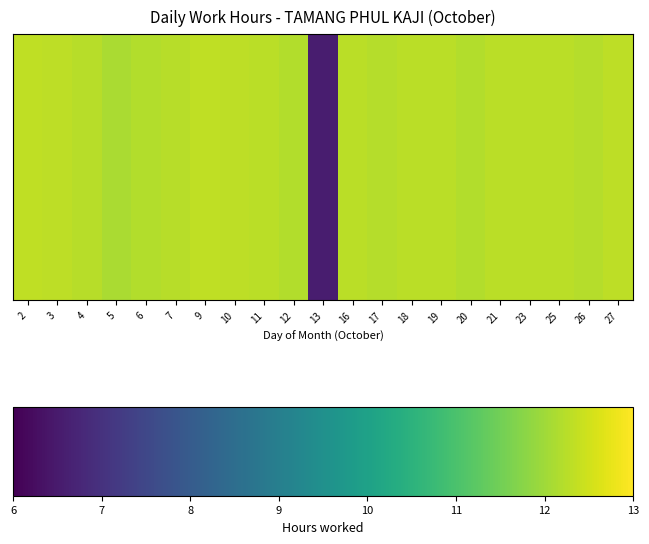

What is the difference between the maximum and minimum values?

5.8